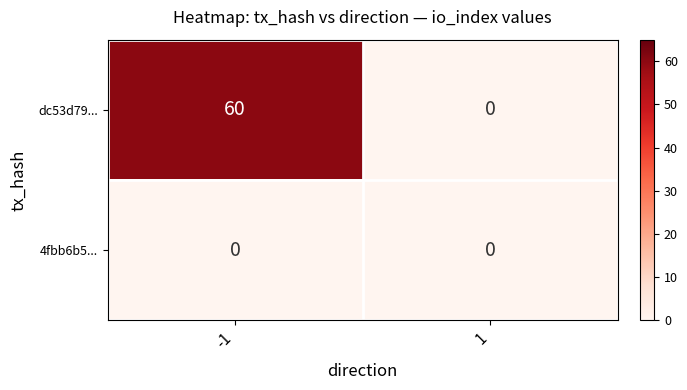

Which series changed the most between -1 and 1?

dc53d79...